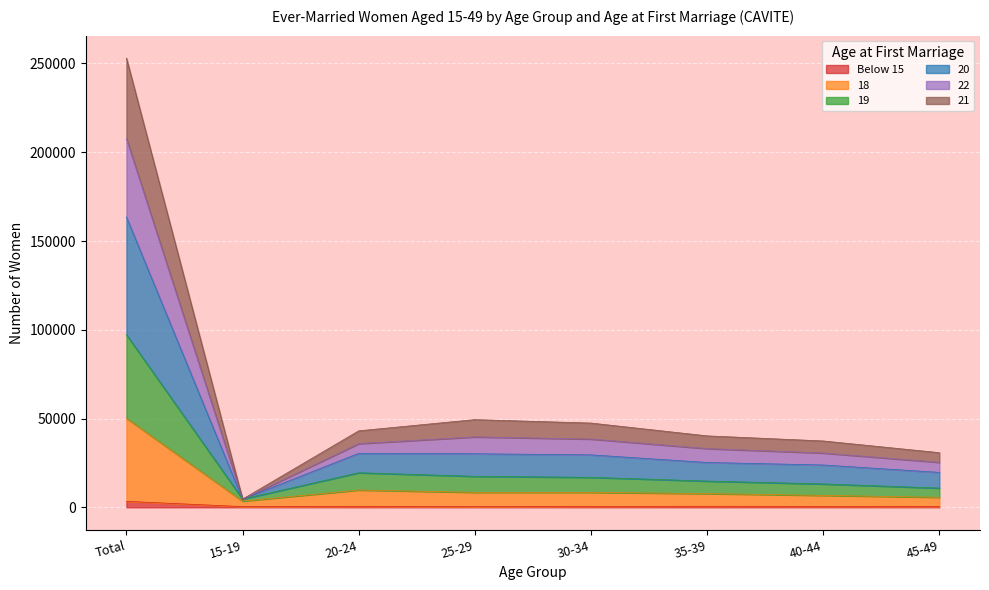

What position from the right is Total?

8